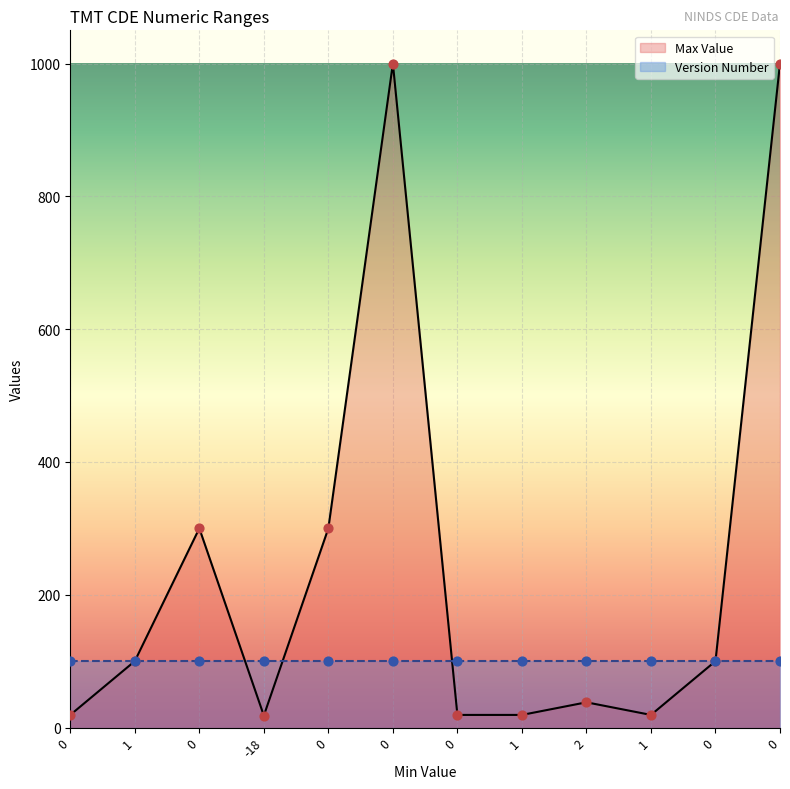

What is the change in value from 0 to 0?

+700